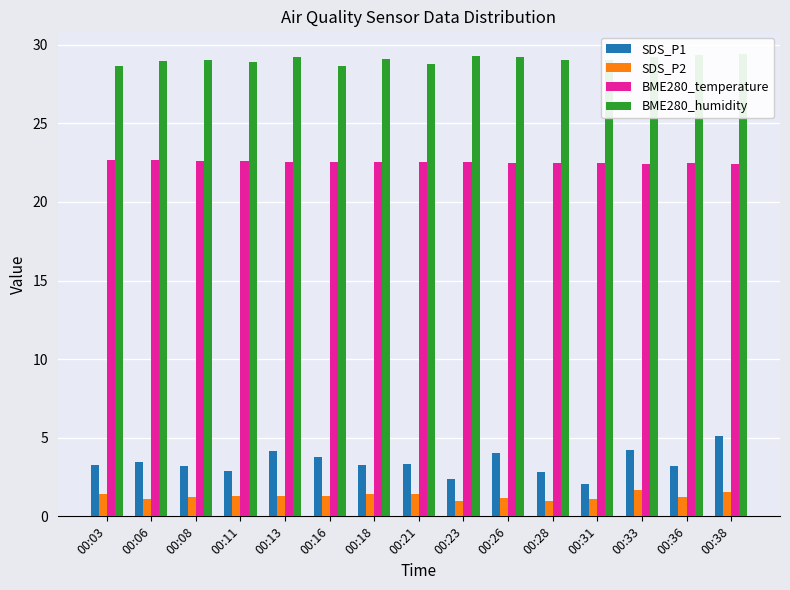

What is the value of the BME280_temperature bar at the 7th from the left?

22.5